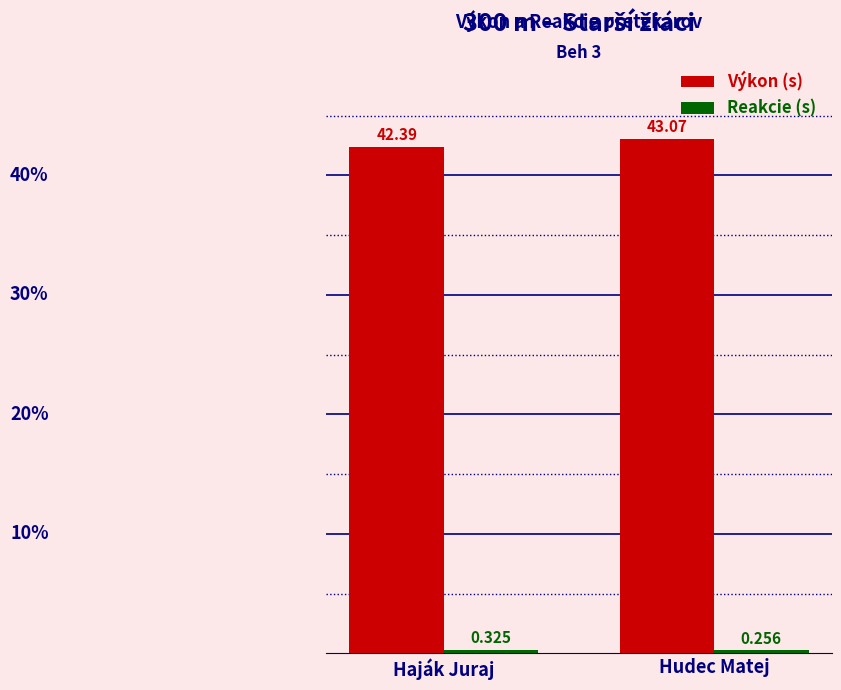

How many data points in Výkon (s) are less than 43?

1